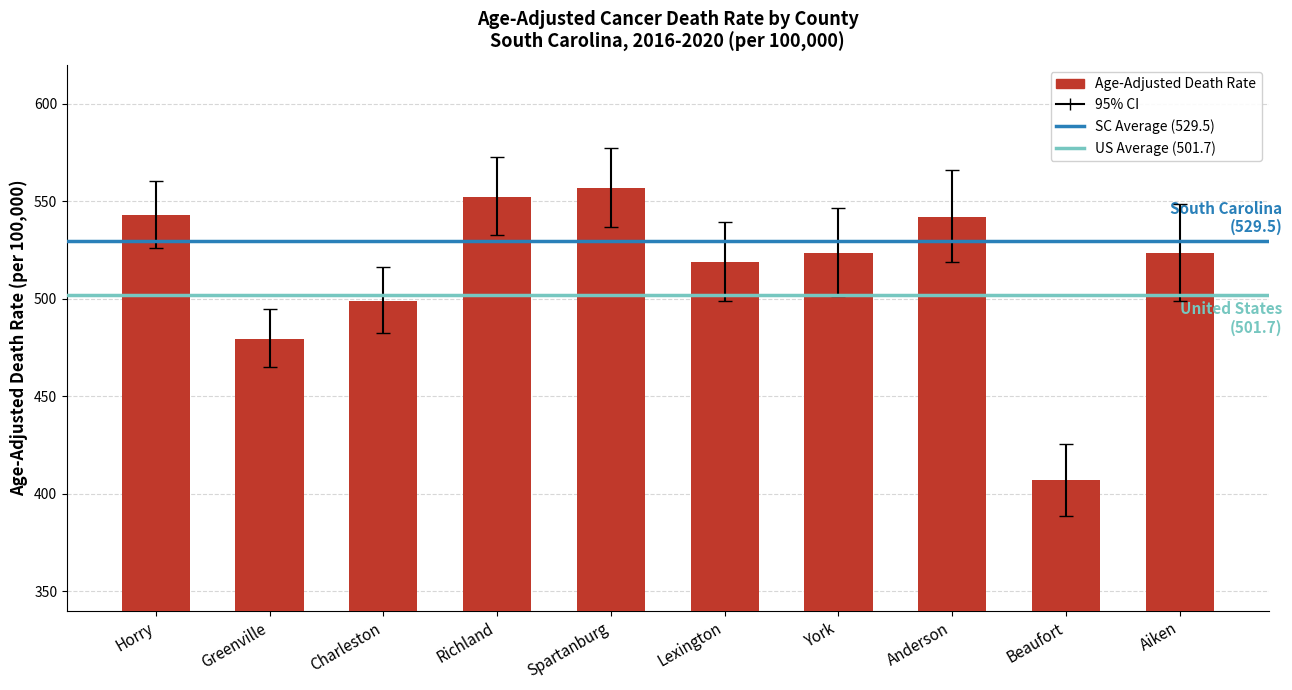

What is the difference between the values at Lexington and Charleston?

20.0